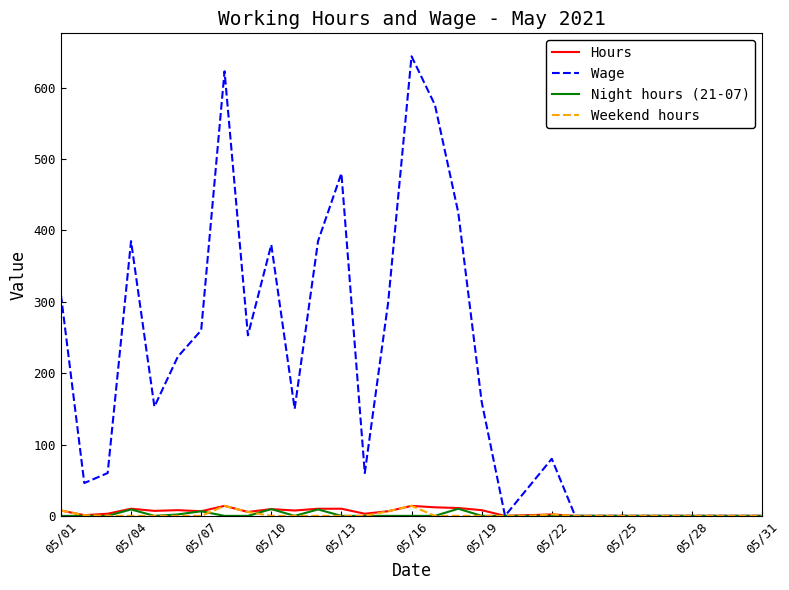

What is the maximum value shown in the chart?

644.0